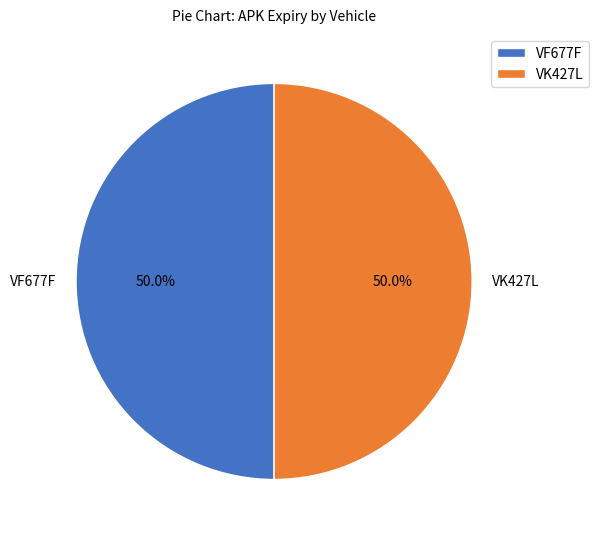

What percentage do VK427L and VF677F together represent?

100.0%